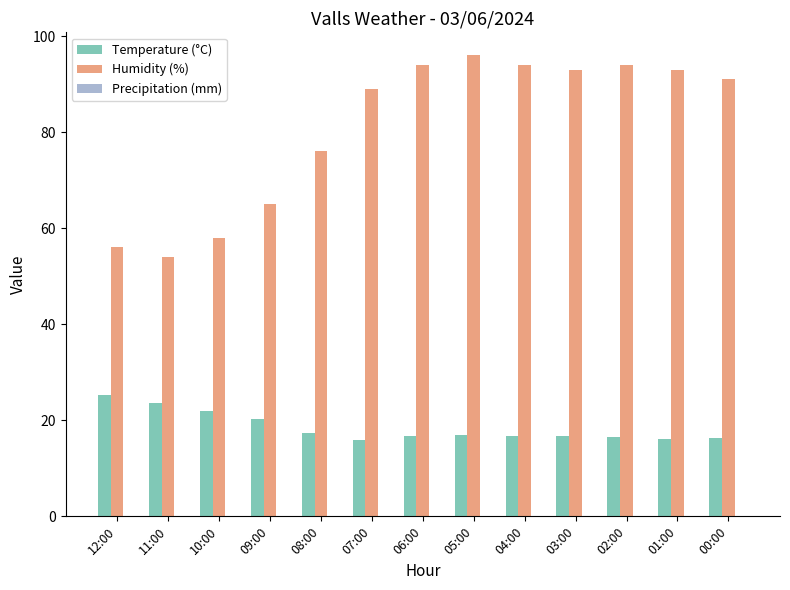

The Humidity (%) series shows 41.7 at 01:00. True or false?

False